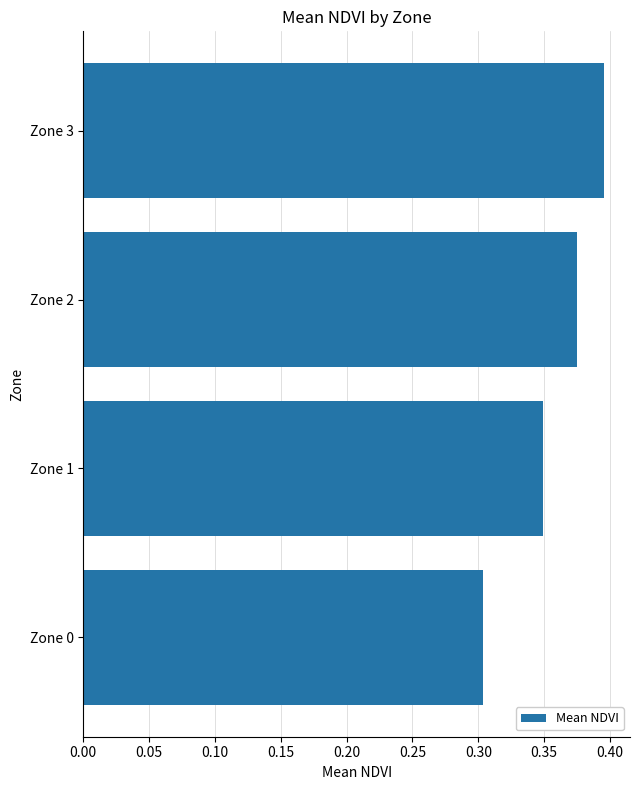

Between Zone 0 and Zone 2, which is larger?

Zone 2